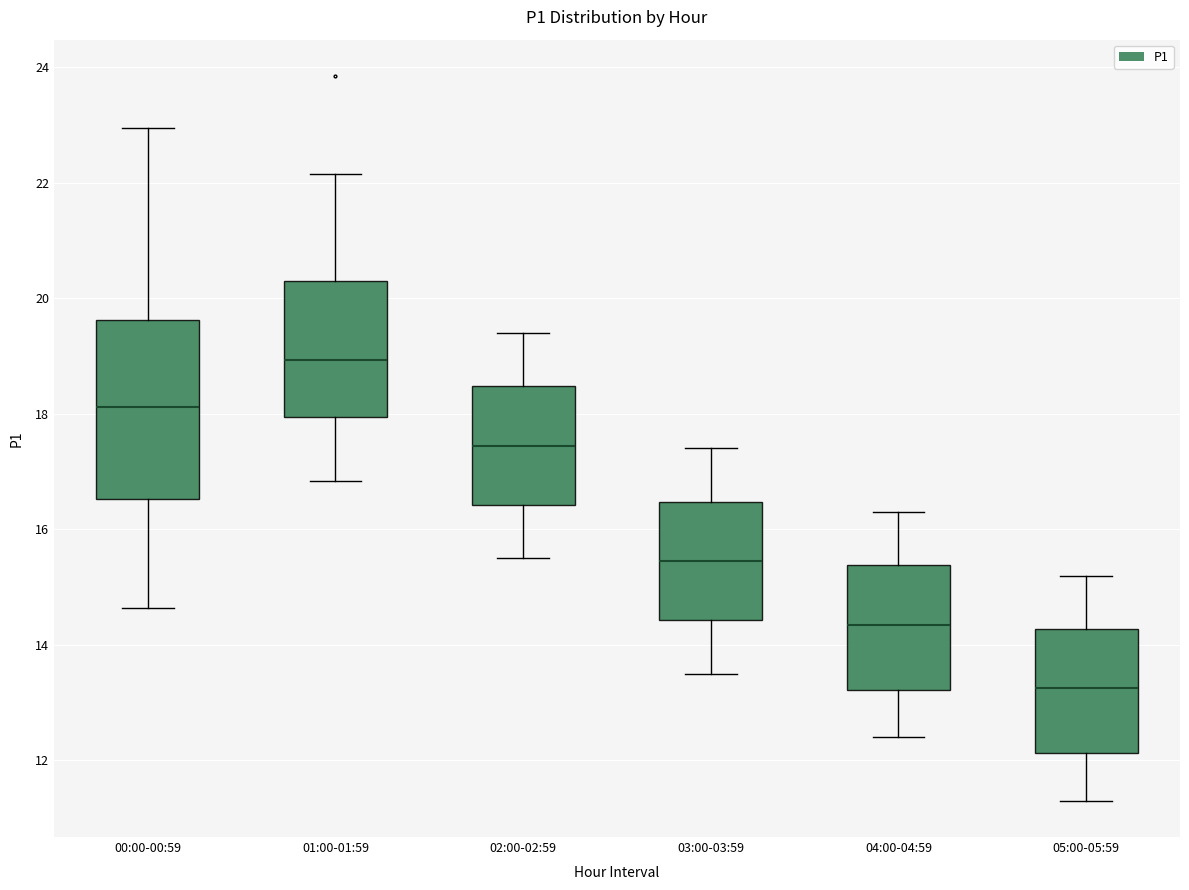

Where does the lower whisker of the box for 05:00-05:59 end on the y-axis? The values are not printed on the chart, so give them approximately, as read against the axis.

11.4